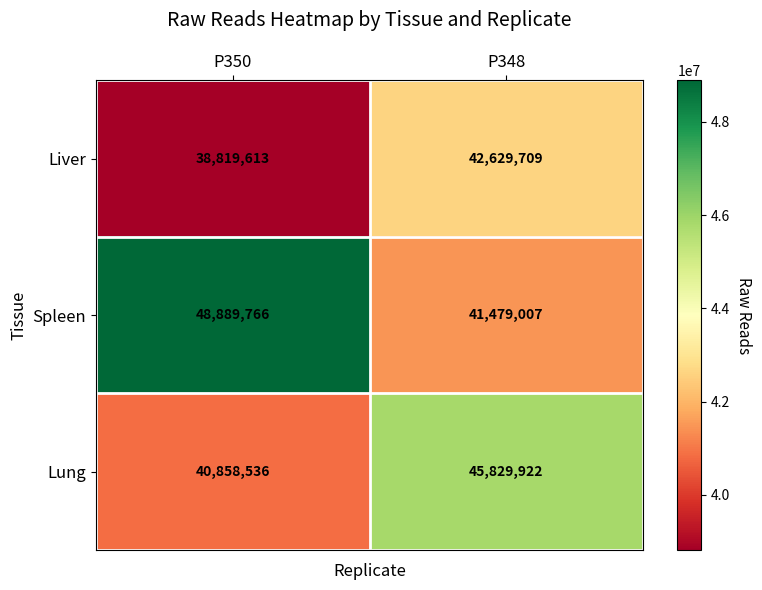

How many data points does each series have?

2